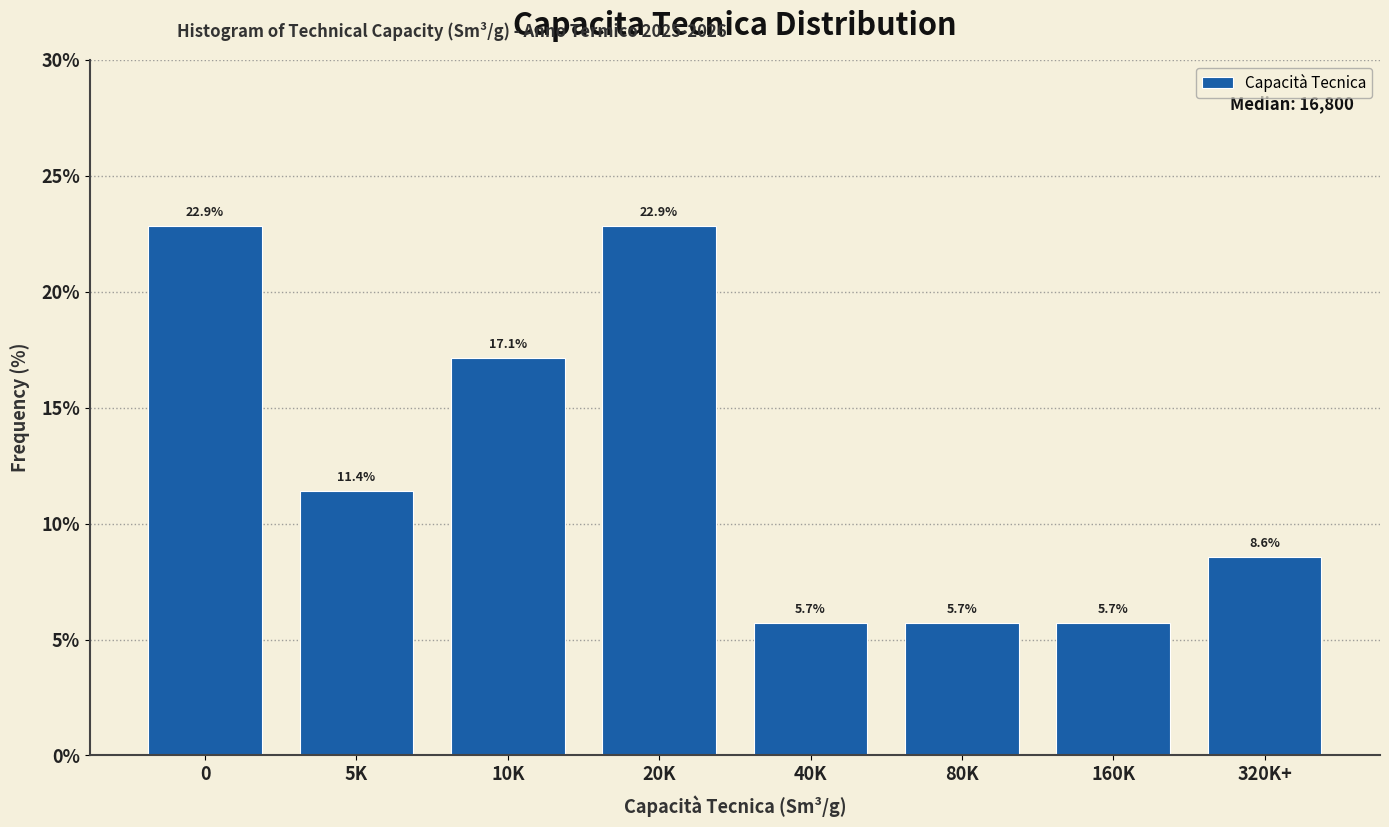

Reading right to left, transcribe all the data shown in this chart.

320K+=8.6	160K=5.7	80K=5.7	40K=5.7	20K=22.9	10K=17.1	5K=11.4	0=22.9